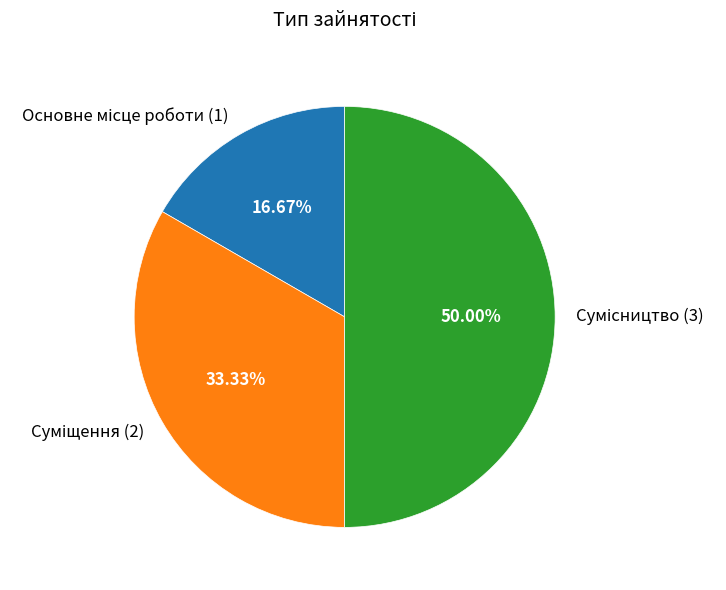

How many slices are in this pie chart?

3